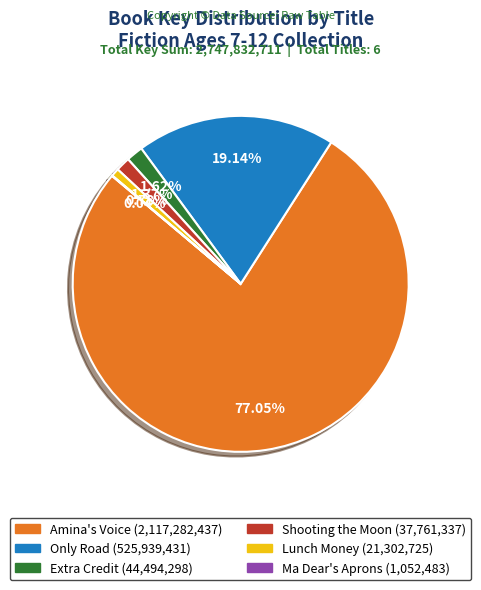

Which category has the biggest portion of the pie?

Amina's Voice